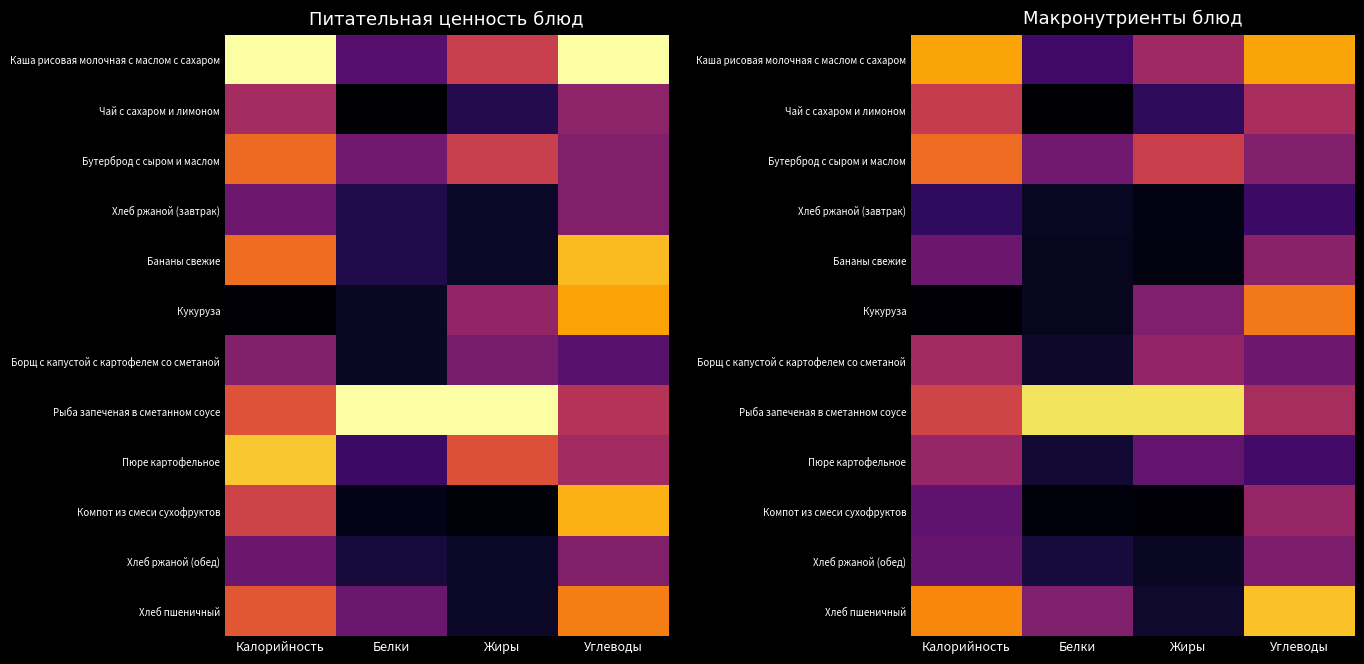

Which category has the highest value across all series?

Белки